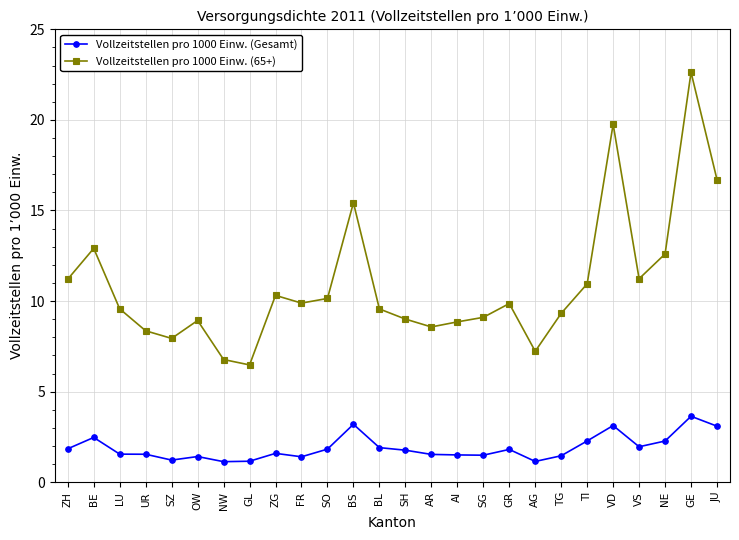

True or false: Vollzeitstellen pro 1000 Einw. (Gesamt) has a value of 1.8 at SH.

True